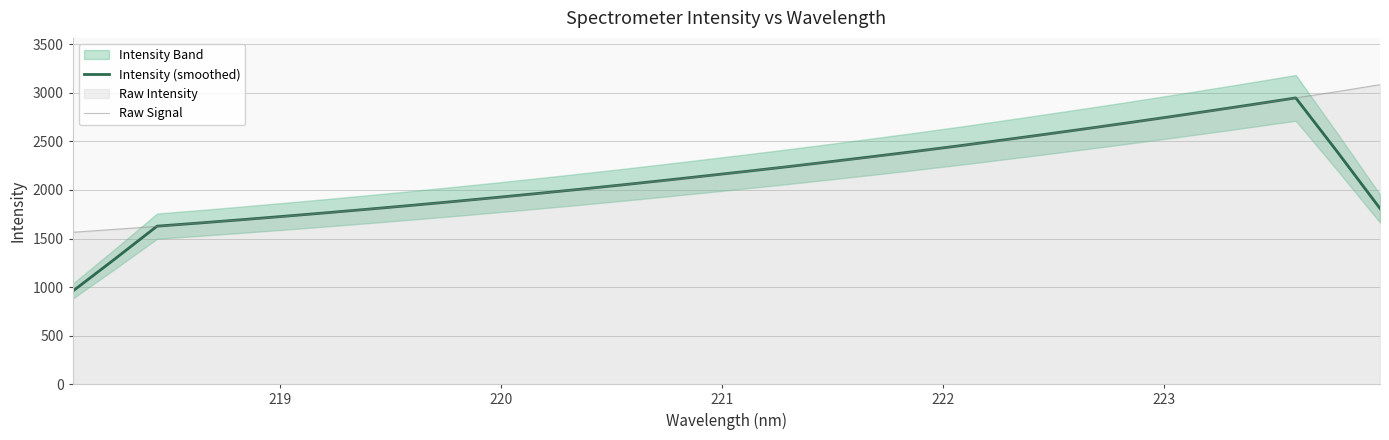

Reading left to right, what are all the values shown in this chart?

Intensity (smoothed): 956.8	1288.7	1627.1	1659.6	1693.5	1728.7	1764.6	1802.0	1840.3	1879.8	1920.8	1963.2	2006.5	2051.3	2097.5	2144.9	2193.1	2242.2	2293.3	2345.4	2398.7	2453.9	2511.3	2569.6	2629.3	2690.2	2752.5	2816.4	2881.3	2947.9	2385.1	1809.2
Raw Signal: 1564.2	1594.4	1625.2	1659.8	1692.0	1726.7	1763.7	1801.2	1839.3	1878.9	1918.2	1961.4	2006.0	2051.1	2095.4	2142.3	2192.4	2243.0	2292.1	2341.3	2397.5	2453.1	2509.2	2568.2	2628.4	2689.3	2751.4	2813.9	2879.6	2947.7	3013.9	3084.4